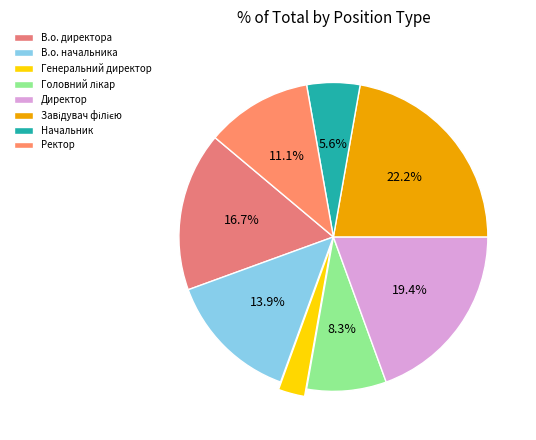

Between В.о. директора and Генеральний директор, which is larger?

В.о. директора